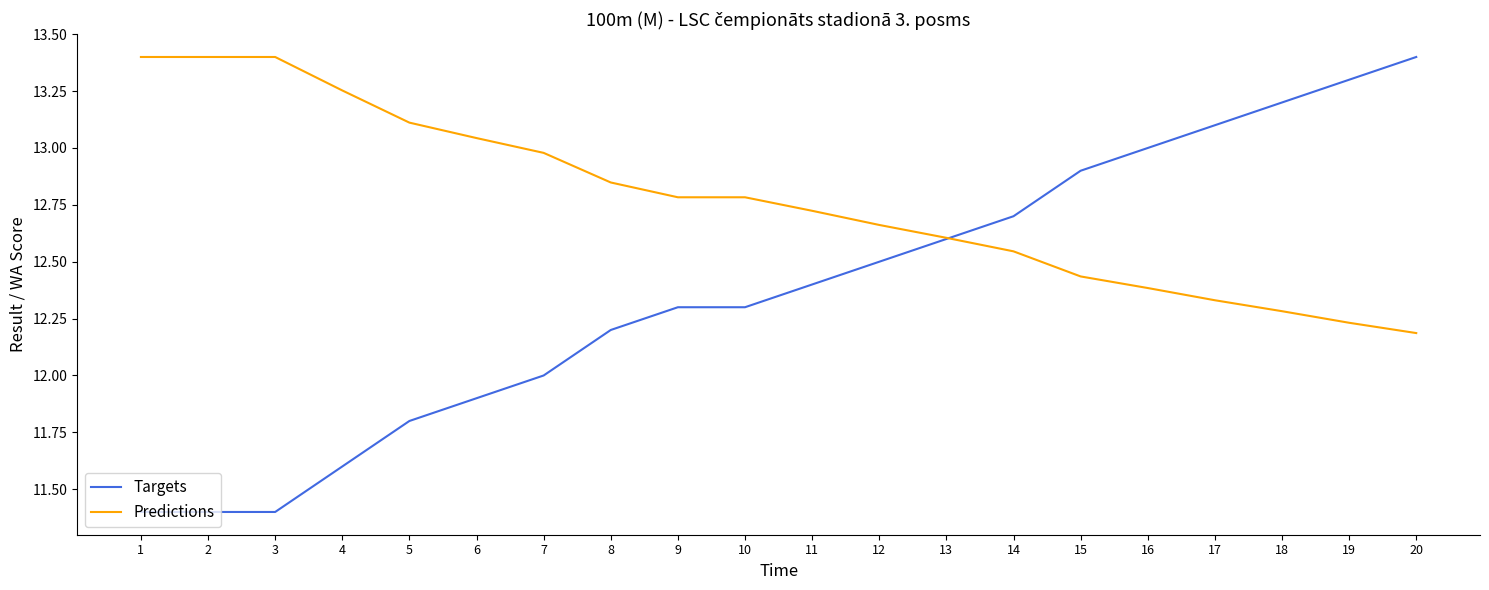

Which series changed the most between 3 and 18?

Targets